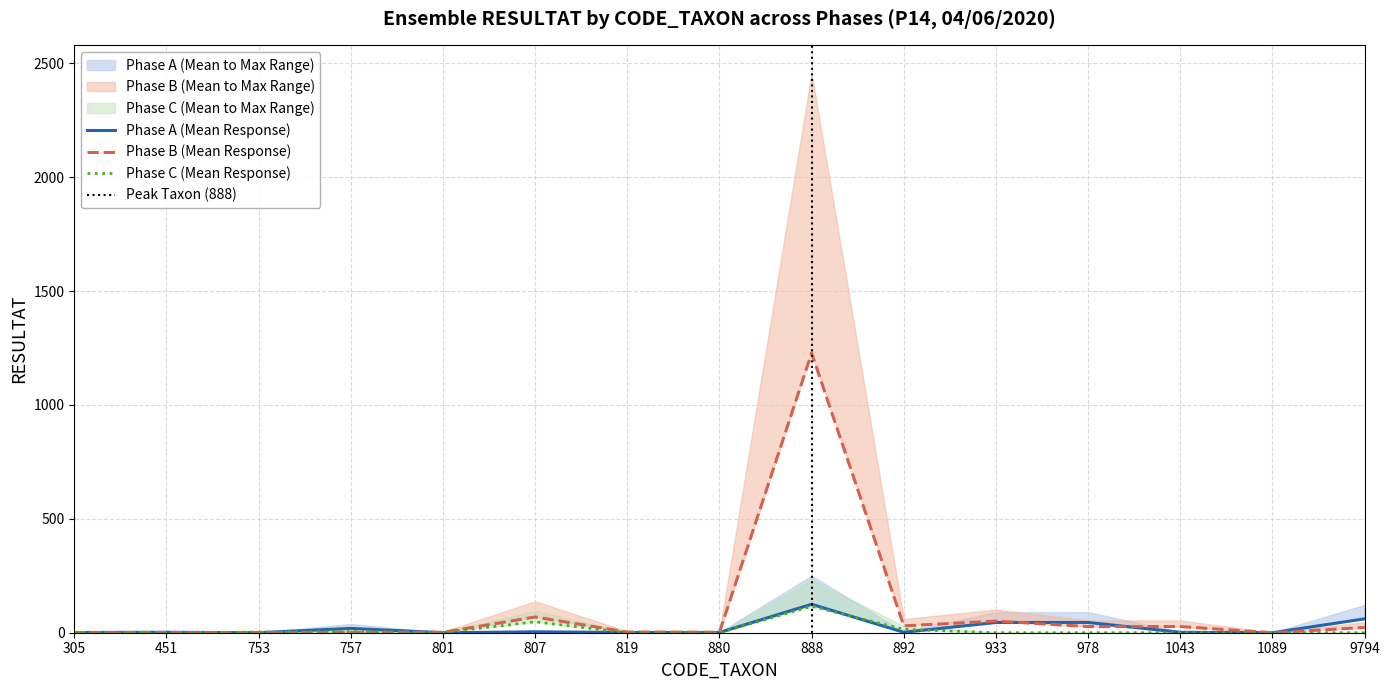

In Phase C (Mean Response), how many points are higher than both neighbors (excluding endpoints)?

3